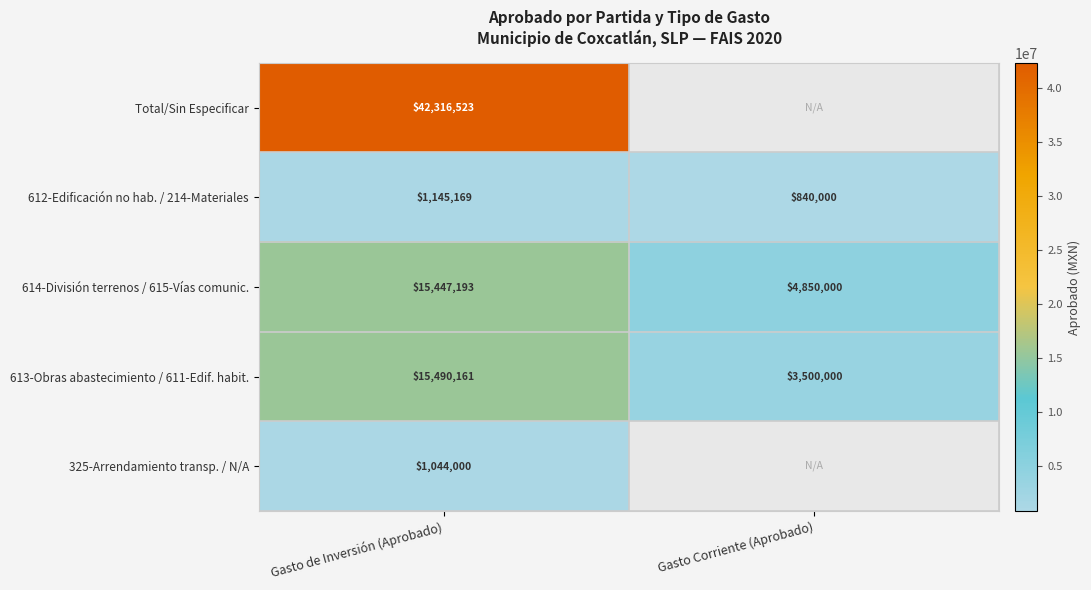

The value of 613-Obras abastecimiento / 611-Edif. habit. at Gasto de Inversión (Aprobado) is 6473972. True or false?

False